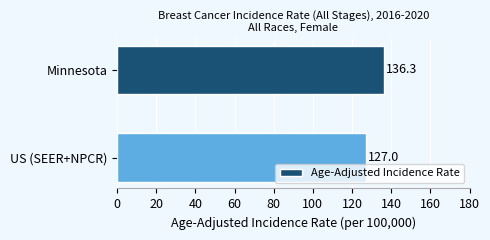

What is the smallest value displayed?

127.0